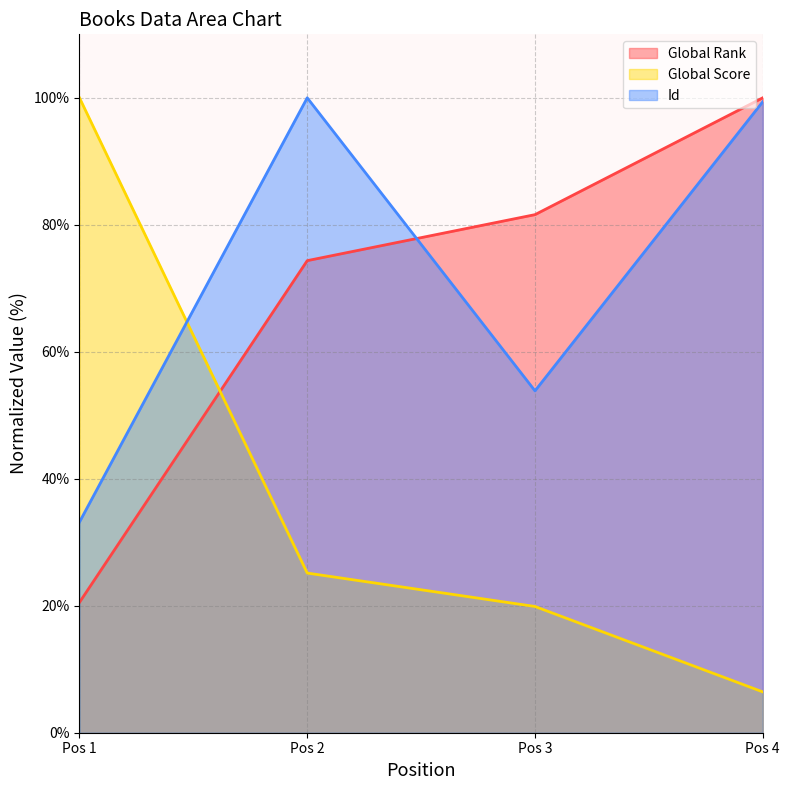

Rank the categories by Global Score value from highest to lowest.

Pos 1, Pos 2, Pos 3, Pos 4